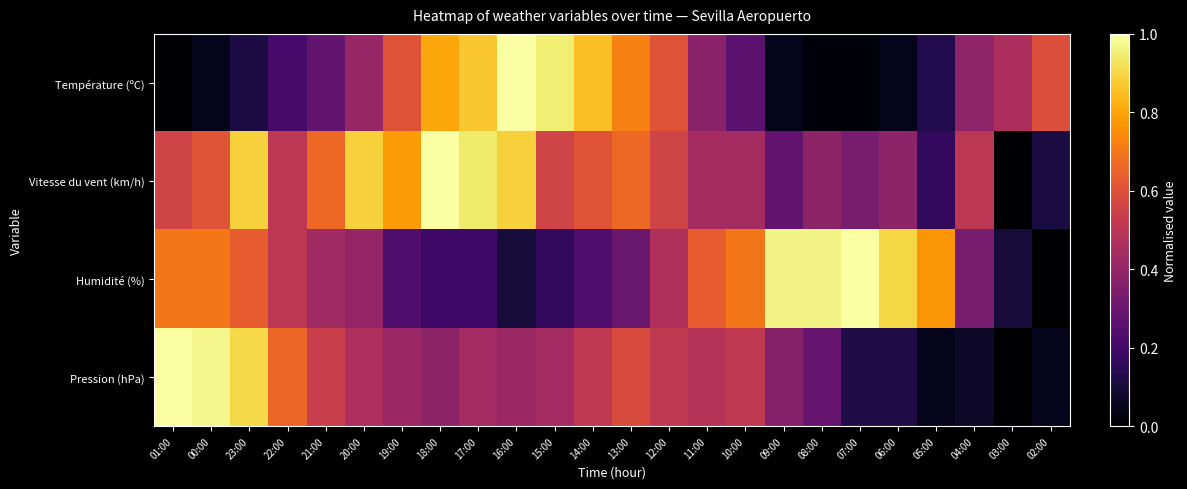

Which series changed the most between 21:00 and 02:00?

Vitesse du vent (km/h)